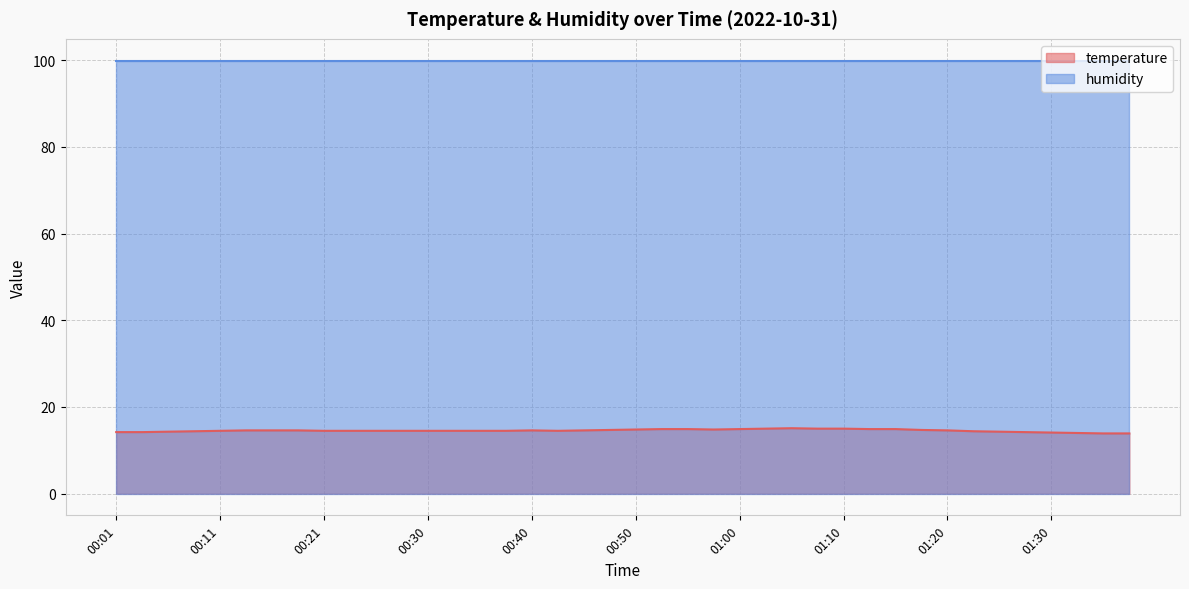

What is the label of the 27th point from the right?

00:33